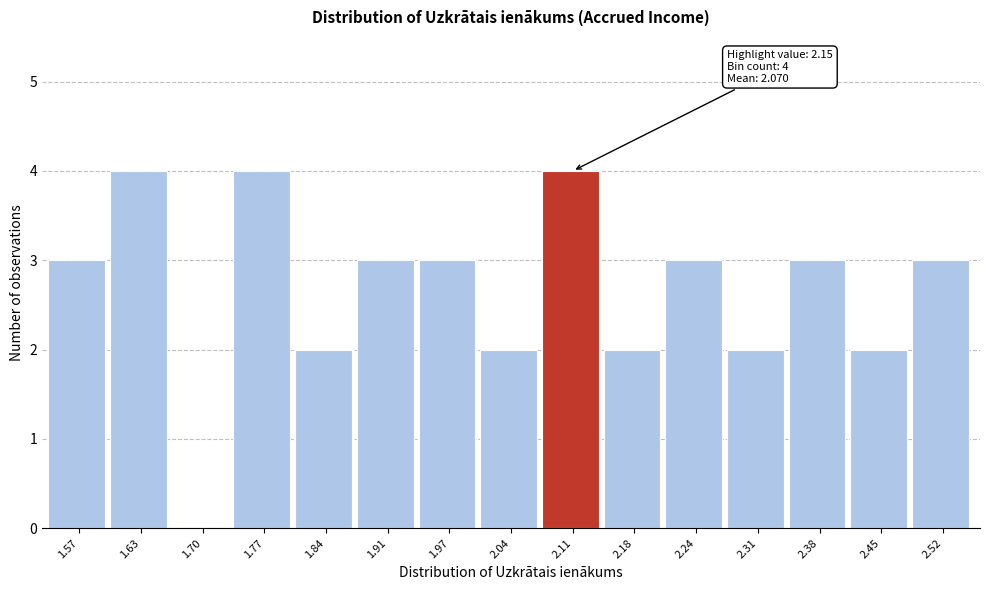

Reading right to left, extract all data points from this chart.

2.52=3	2.45=2	2.38=3	2.31=2	2.24=3	2.18=2	2.11=4	2.04=2	1.97=3	1.91=3	1.84=2	1.77=4	1.70=0	1.63=4	1.57=3